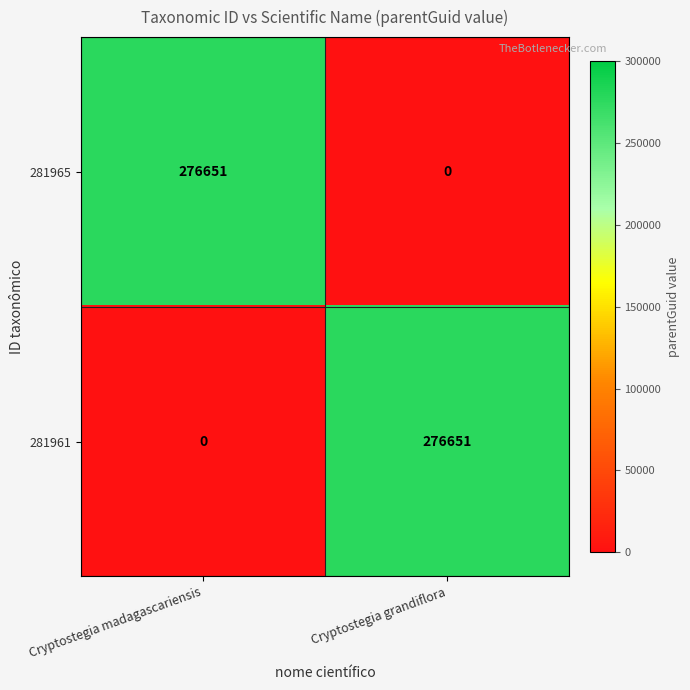

At which label does 281965 reach its peak?

Cryptostegia madagascariensis